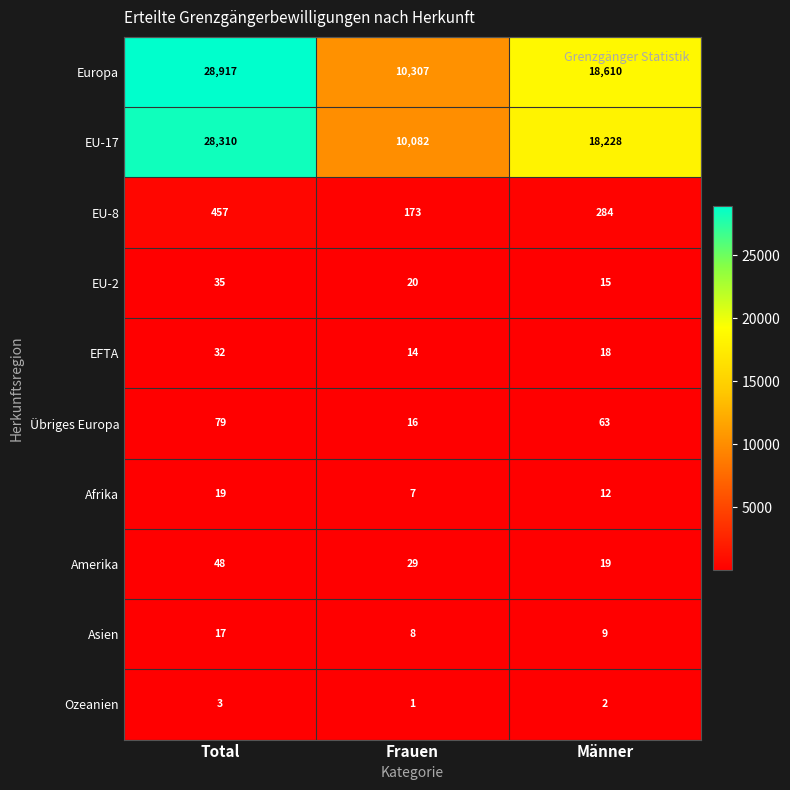

At which category does the chart reach its peak across all series?

Total